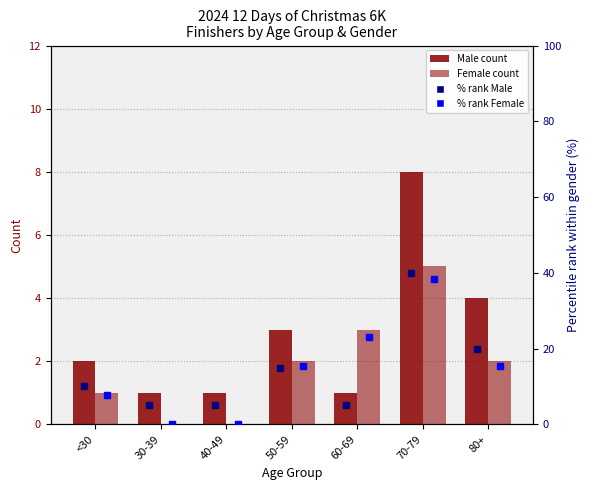

Rank the series by their maximum value, from lowest to highest.

Female count, Male count, Female % within gender, Male % within gender